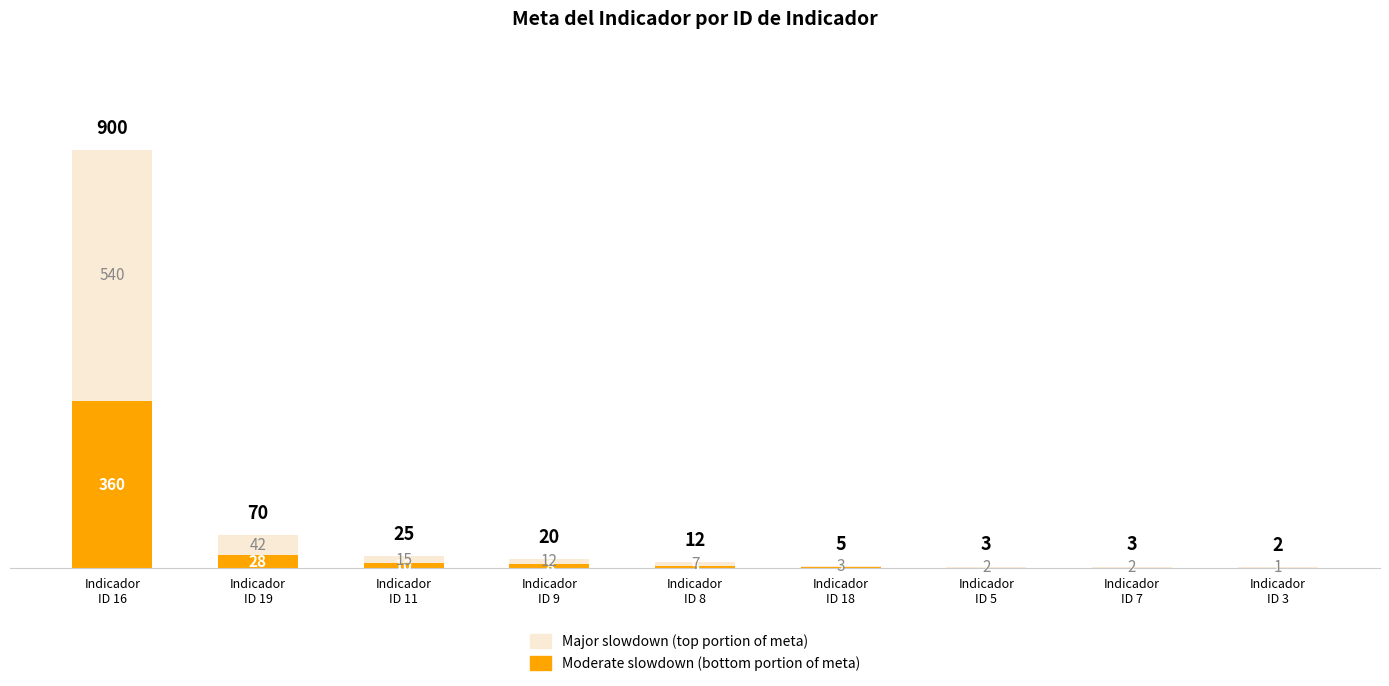

Are the bars grouped side by side (vs. stacked)?

No